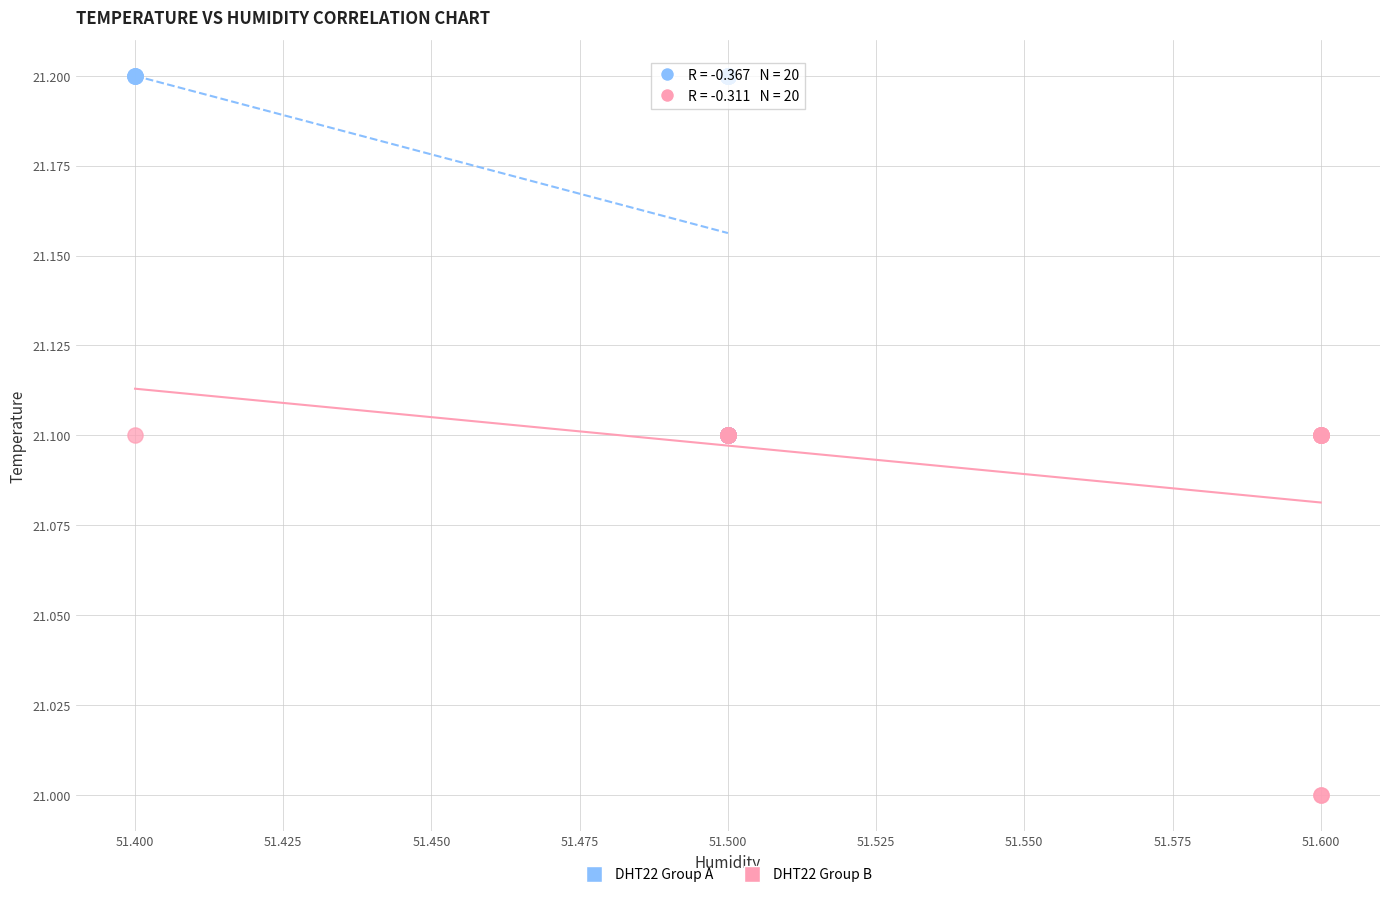

Which series contains the lowest Y value?

DHT22 Group B